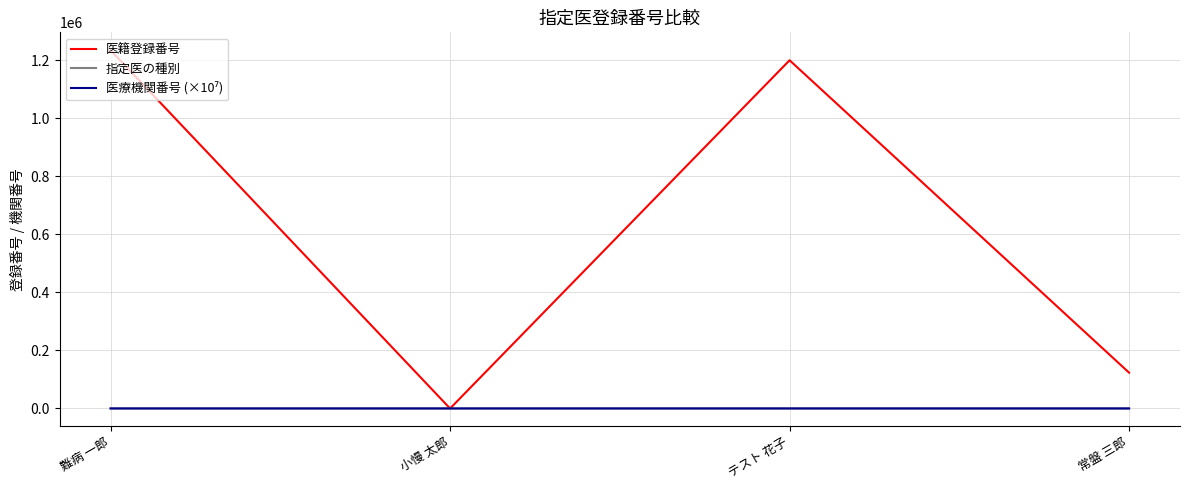

Is this an area chart (filled region under the line)?

No